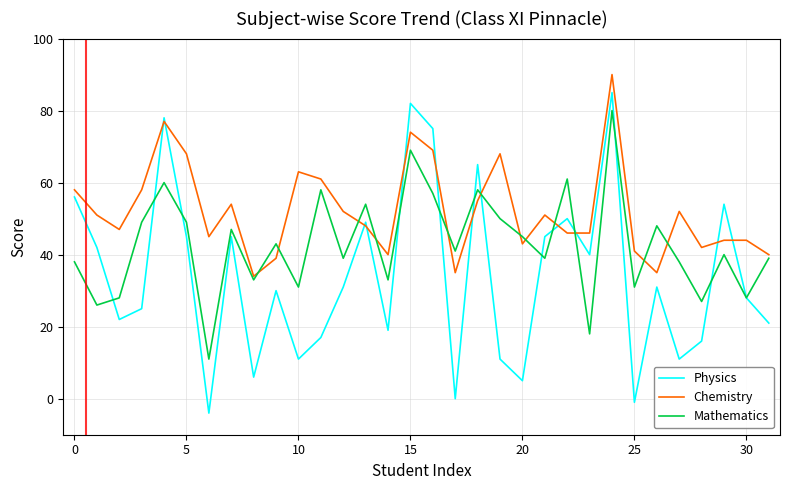

How many categories are shown in the chart?

32